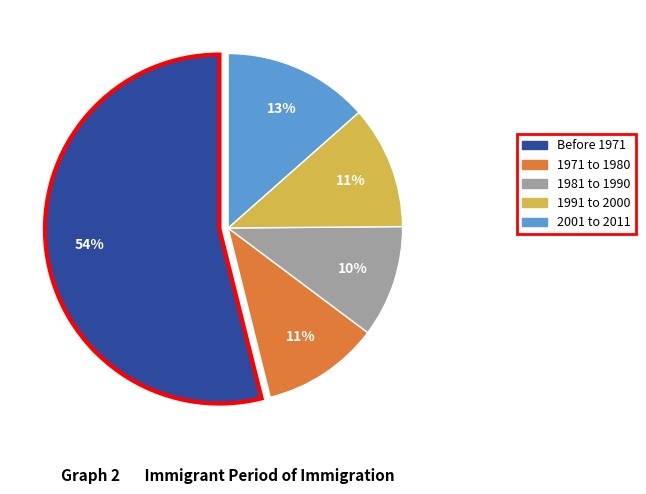

To the nearest percent, what percentage of the pie is 1981 to 1990?

10%